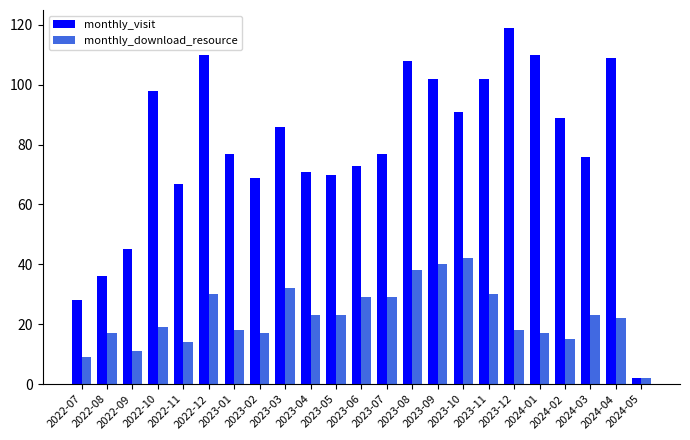

What is the label of the 22nd bar from the right?

2022-08